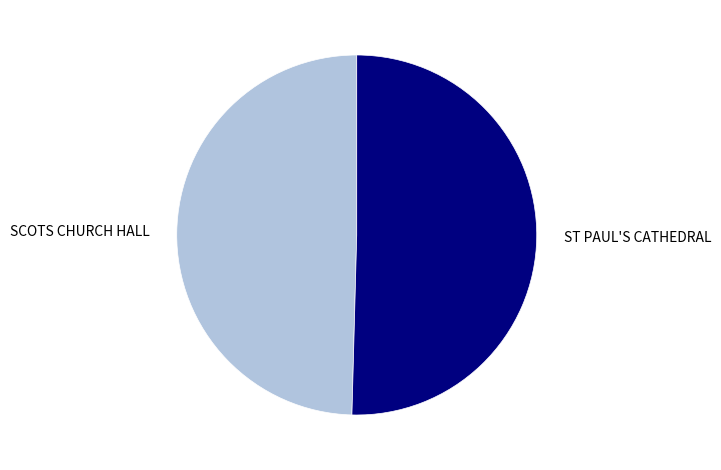

True or false: ST PAUL'S CATHEDRAL accounts for 38% of the total.

False